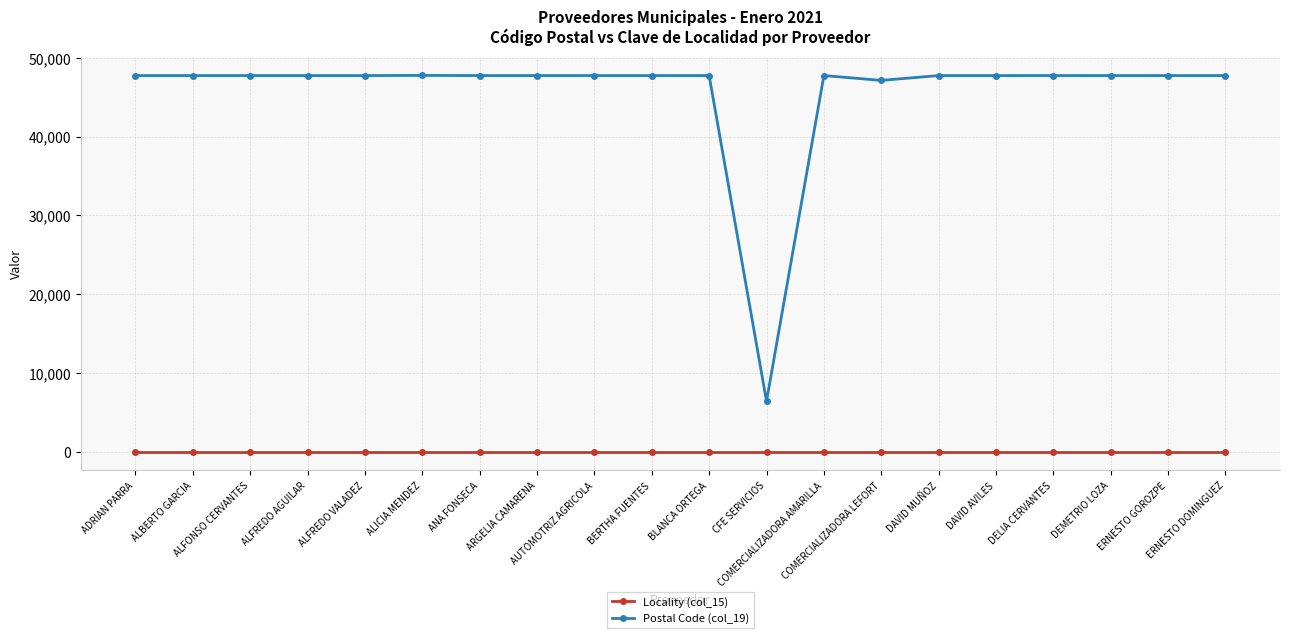

What are all the series names shown in the legend?

Locality (col_15), Postal Code (col_19)